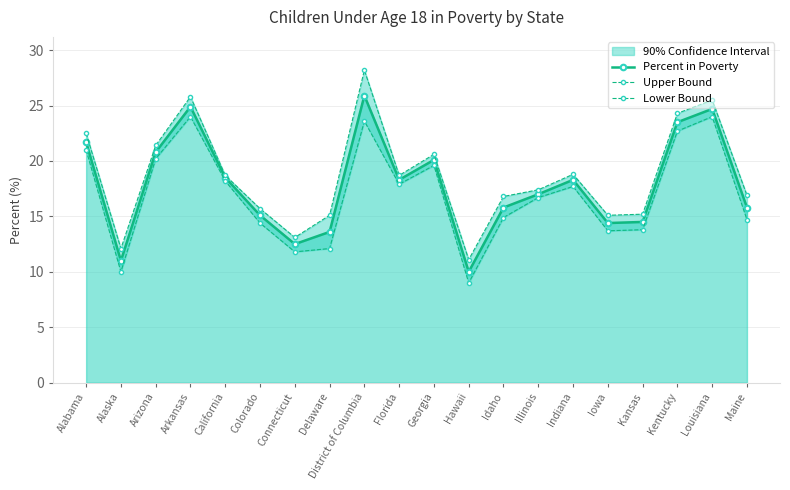

Is the value of Upper Bound at Hawaii greater than the value of Lower Bound at Arkansas?

No